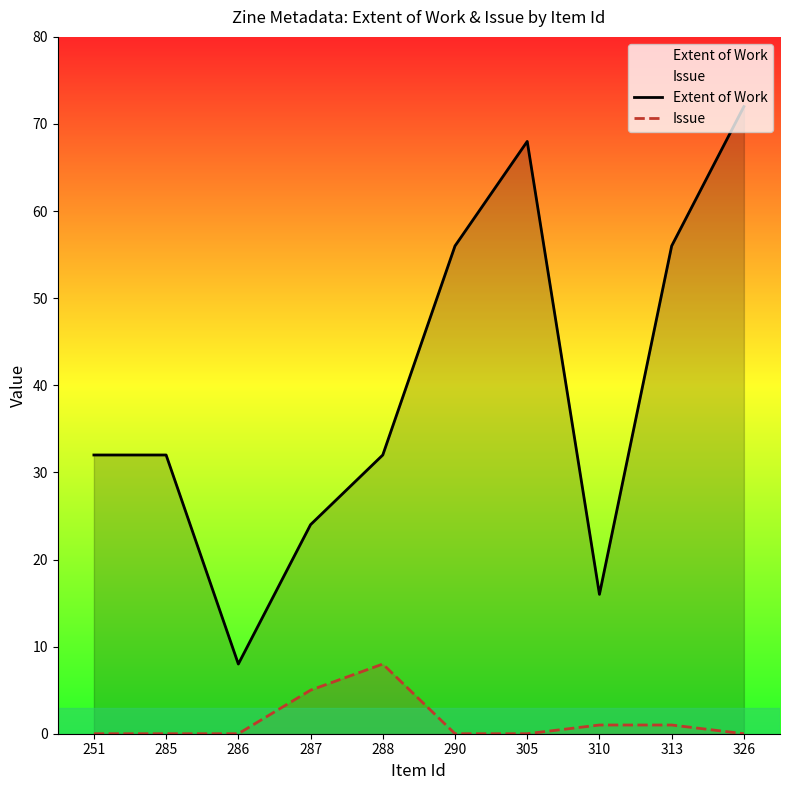

What is the spread (max minus min) of values at 287?

19